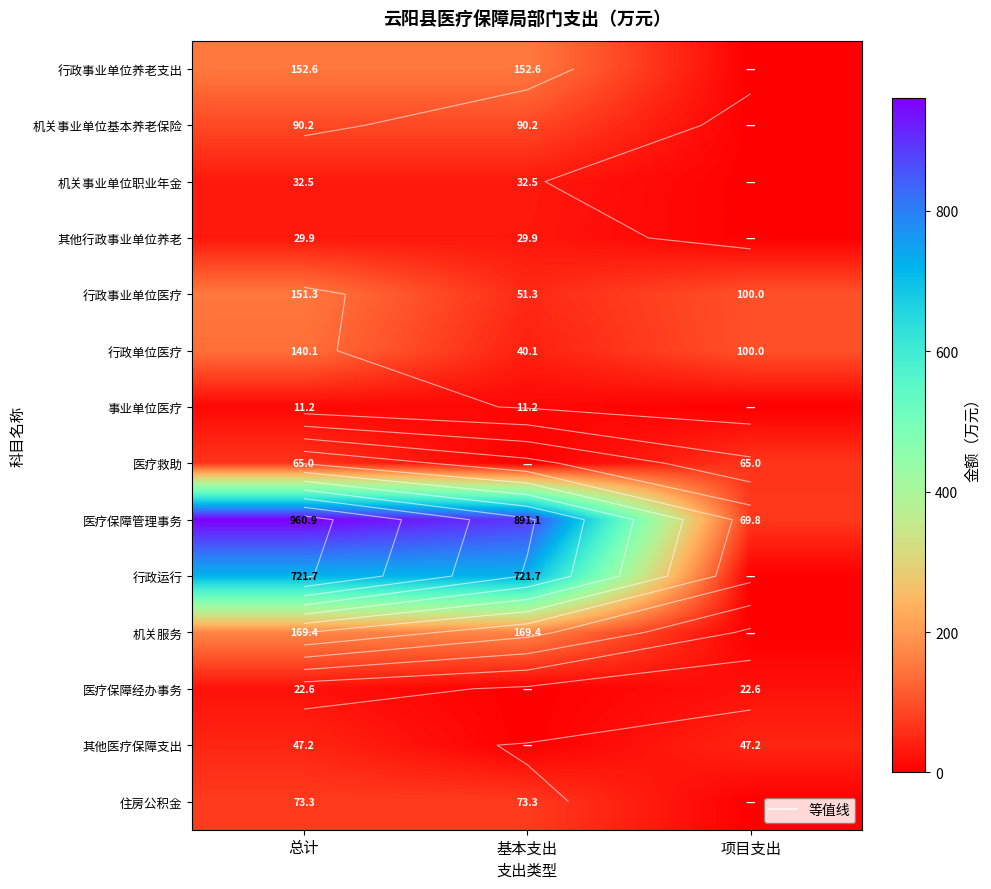

Which series has the largest total across all categories?

医疗保障管理事务